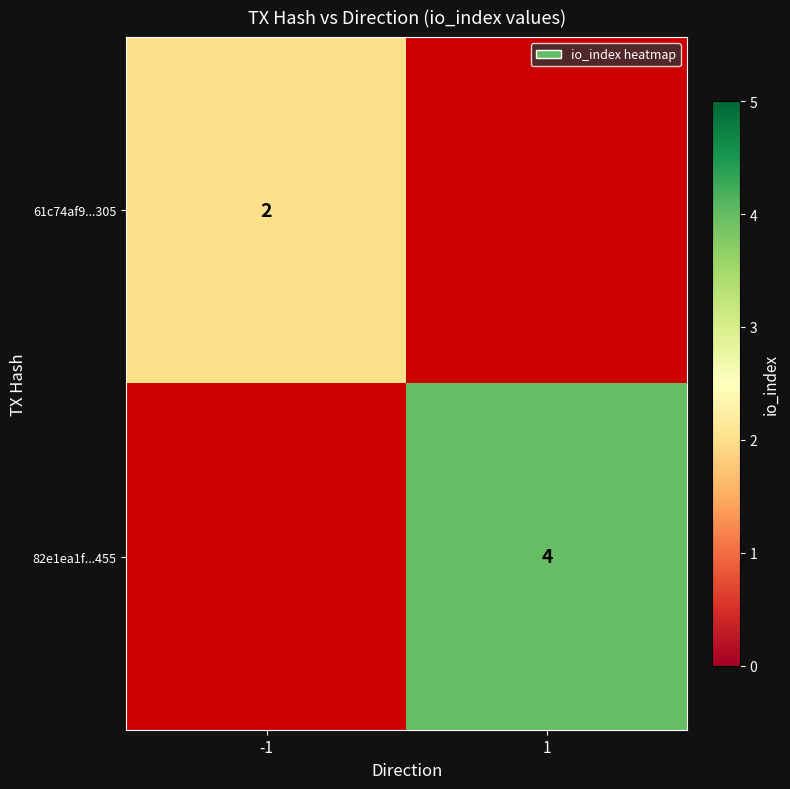

Is the value of 61c74af9...305 at -1 greater than the value of 82e1ea1f...455 at 1?

No